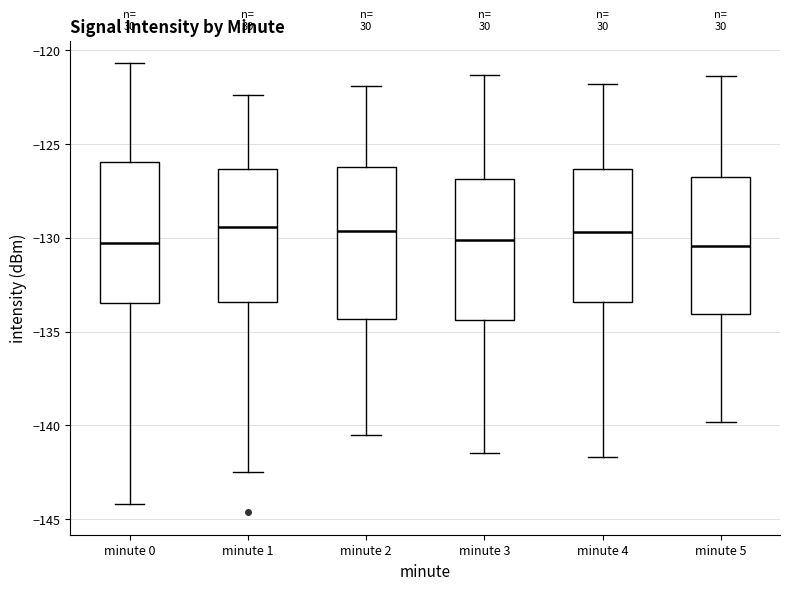

Reading left to right, transcribe this box plot: for each box, give where its median line is, the range the box spans, and where its two whiskers end, as read against the y-axis. The values are not printed on the chart, so give them approximately, as read against the axis.

minute 0: median -130.5, box -133.5 to -126.0, whiskers -144.0 to -120.5
minute 1: median -129.5, box -133.5 to -126.5, whiskers -142.5 to -122.5
minute 2: median -129.5, box -134.5 to -126.0, whiskers -140.5 to -122.0
minute 3: median -130.0, box -134.5 to -127.0, whiskers -141.5 to -121.5
minute 4: median -129.5, box -133.5 to -126.5, whiskers -141.5 to -122.0
minute 5: median -130.5, box -134.0 to -127.0, whiskers -140.0 to -121.5